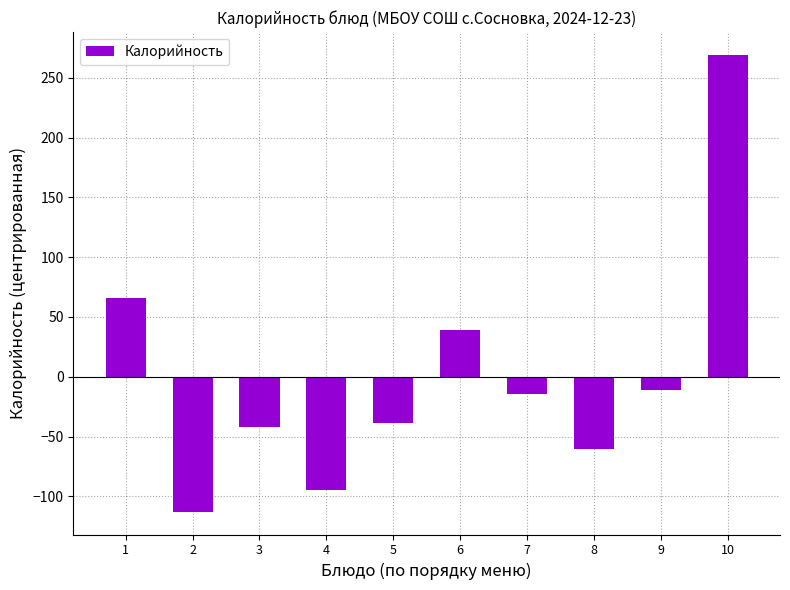

How many bars are there in total?

10